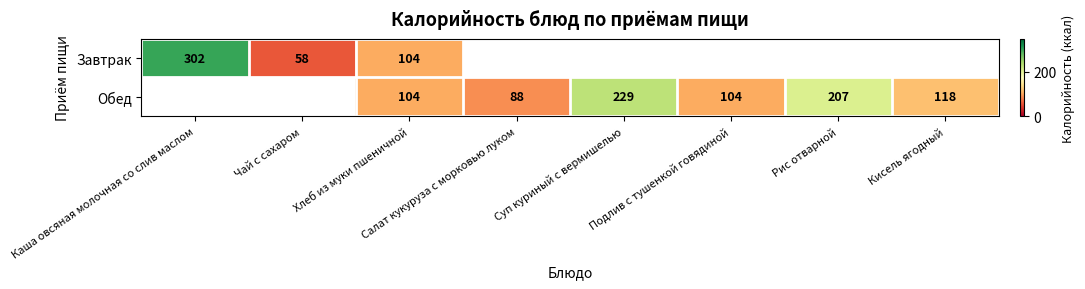

Is it true that Обед equals 88 at Салат кукуруза с морковью луком?

True